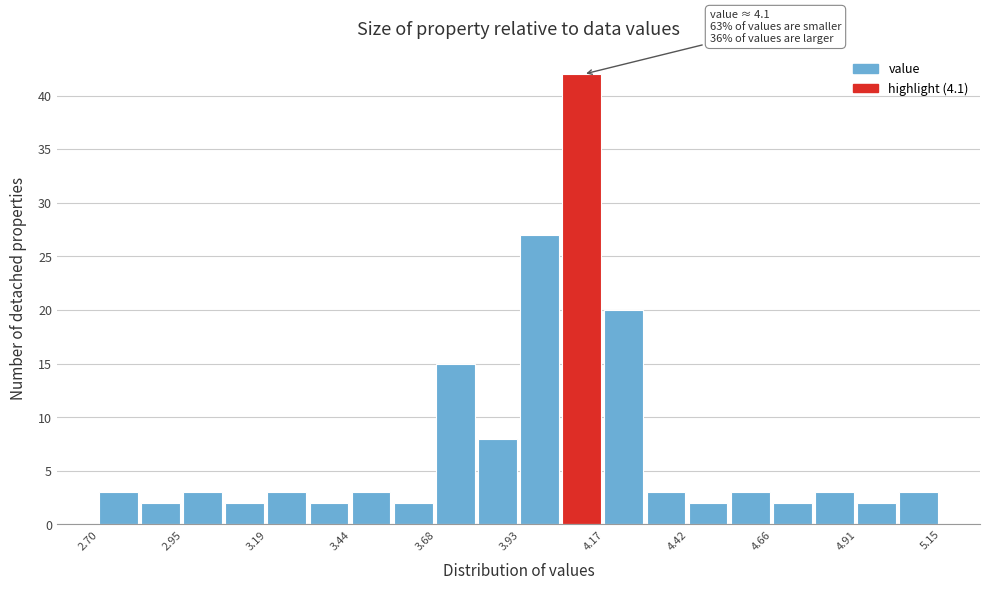

Read against the x-axis, roughly where is the centre of the tallest bar?

4.10